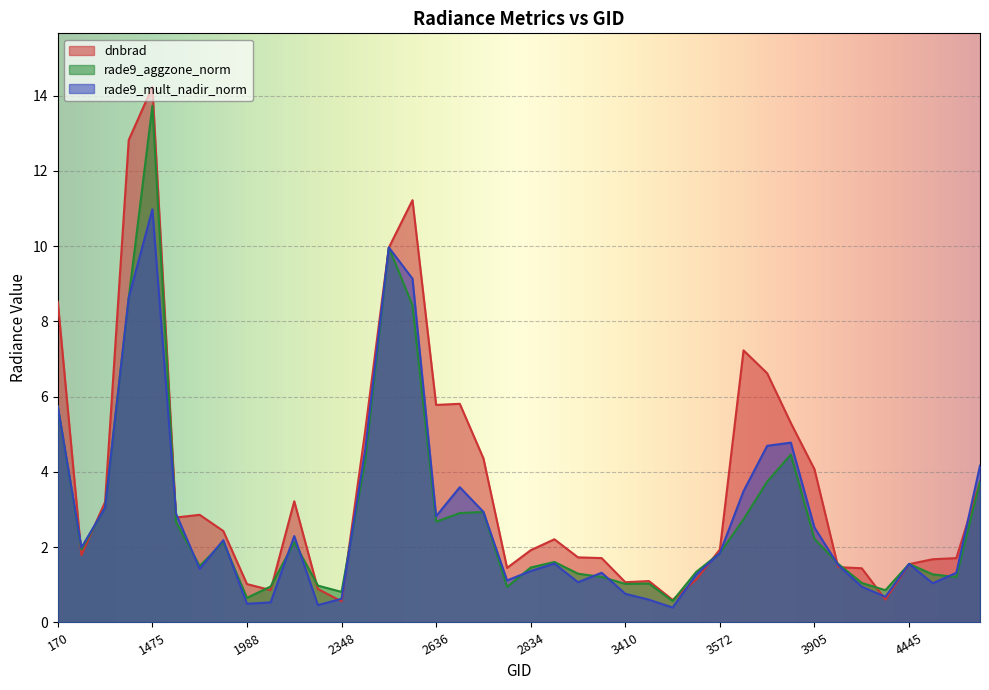

At which label is rade9_aggzone_norm closest to 7?

170